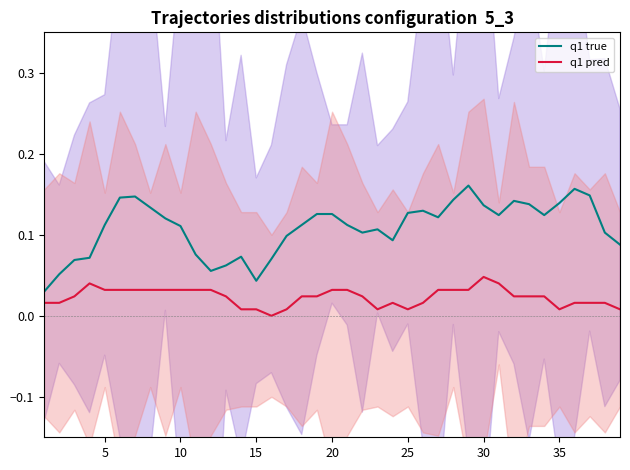

What are all the series names shown in the legend?

q1 true, q1 pred